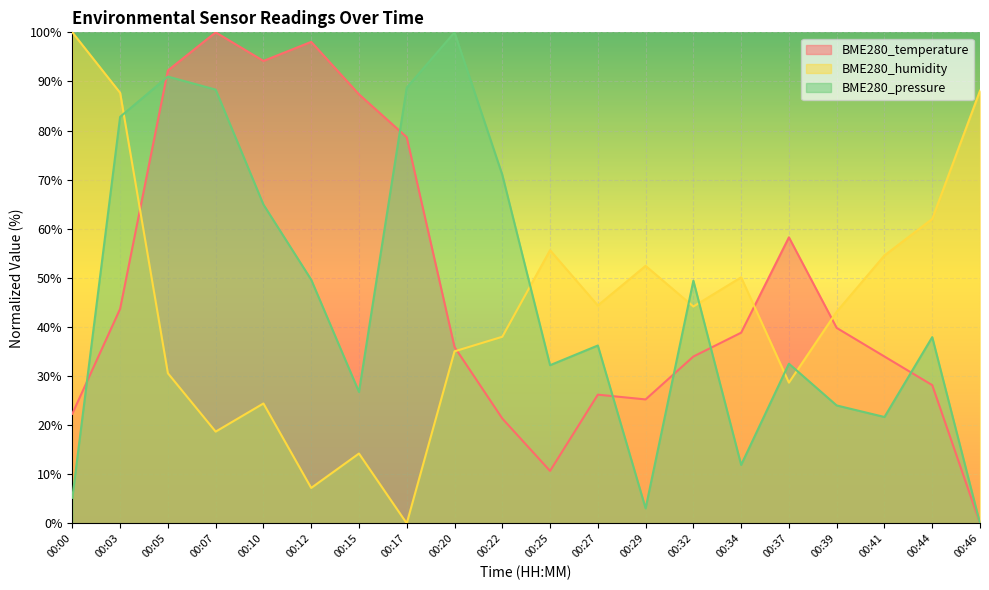

Reading right to left, what are all the values shown in this chart?

BME280_temperature: 00:46=0.0	00:44=28.2	00:41=34.0	00:39=39.8	00:37=58.3	00:34=38.8	00:32=34.0	00:29=25.2	00:27=26.2	00:25=10.7	00:22=21.4	00:20=35.9	00:17=78.6	00:15=87.4	00:12=98.1	00:10=94.2	00:07=100.0	00:05=92.2	00:03=43.7	00:00=22.3
BME280_humidity: 00:46=88.1	00:44=62.0	00:41=54.6	00:39=43.1	00:37=28.7	00:34=50.1	00:32=44.2	00:29=52.4	00:27=44.4	00:25=55.6	00:22=38.0	00:20=35.0	00:17=0.0	00:15=14.2	00:12=7.2	00:10=24.4	00:07=18.7	00:05=30.6	00:03=87.7	00:00=100.0
BME280_pressure: 00:46=0.0	00:44=37.9	00:41=21.7	00:39=24.0	00:37=32.5	00:34=11.9	00:32=49.4	00:29=3.1	00:27=36.2	00:25=32.2	00:22=71.0	00:20=100.0	00:17=88.7	00:15=26.8	00:12=49.6	00:10=64.9	00:07=88.3	00:05=91.0	00:03=82.8	00:00=5.2